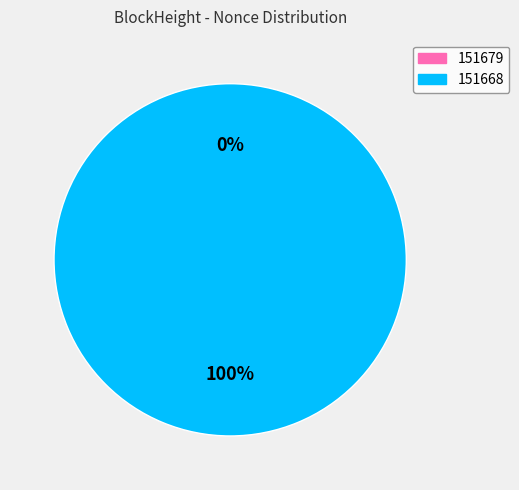

Is the sum of 151668 and 151679 greater than half?

Yes